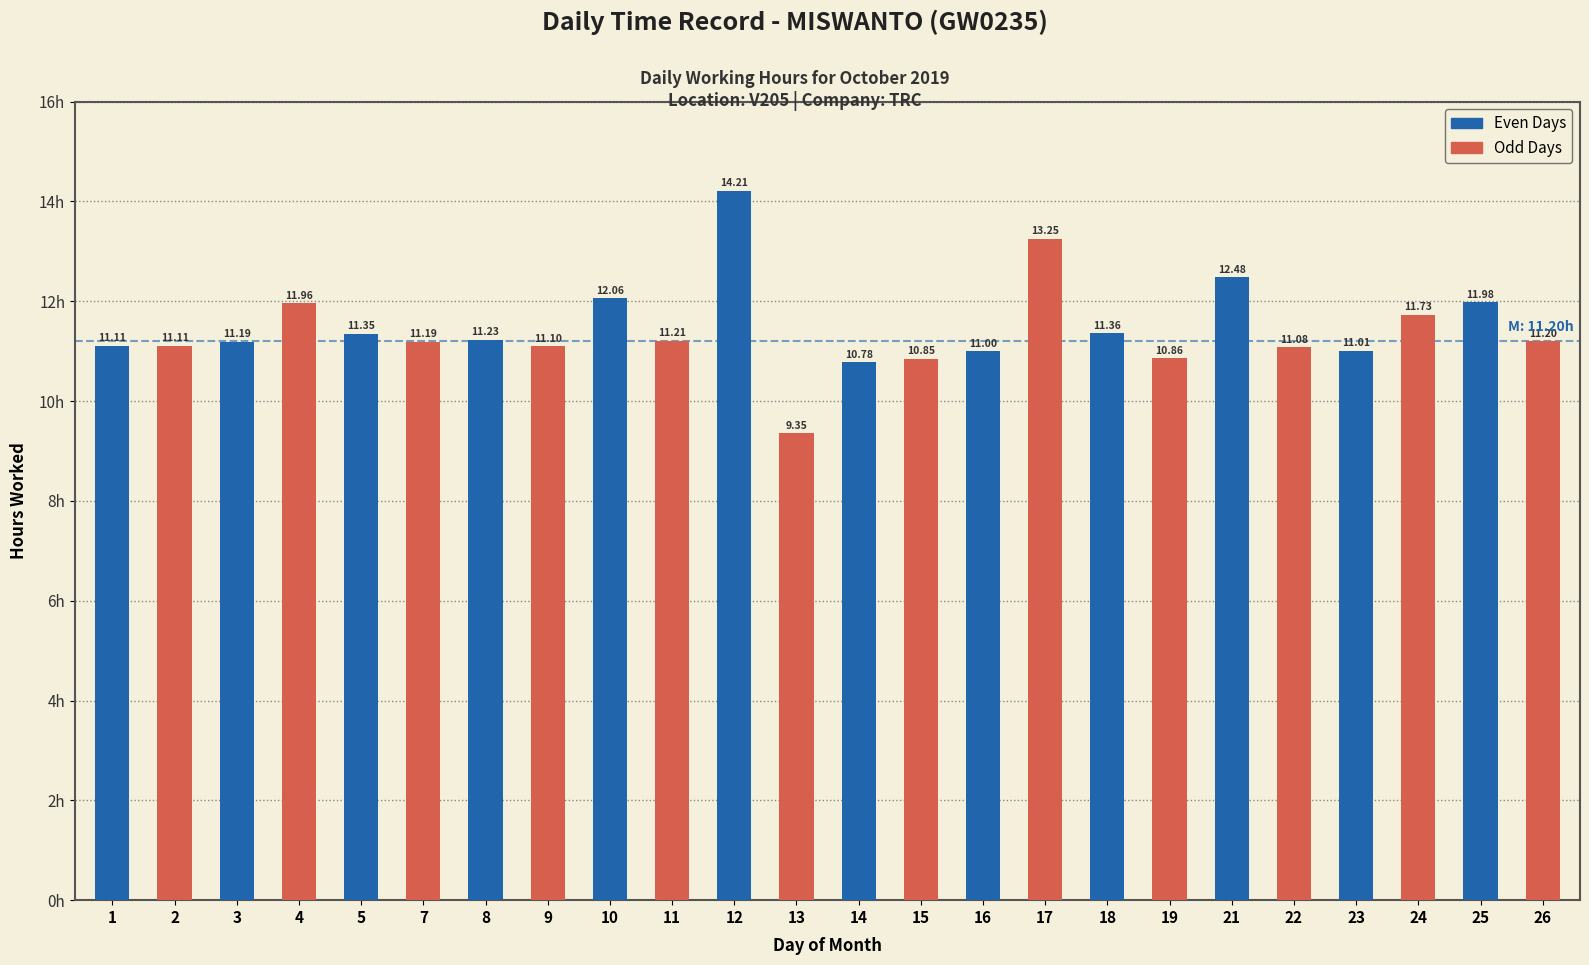

Is it true that the value at 4 is 12.0?

True